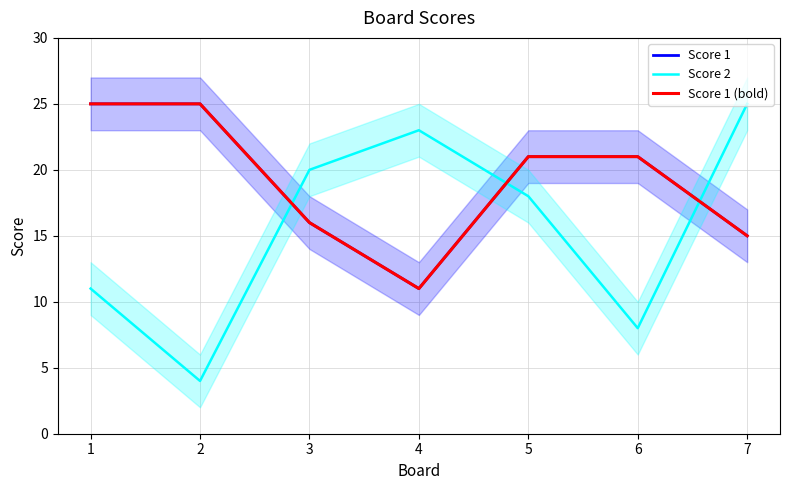

Is the value of Score 2 at 7 greater than the value of Score 1 (bold) at 1?

No